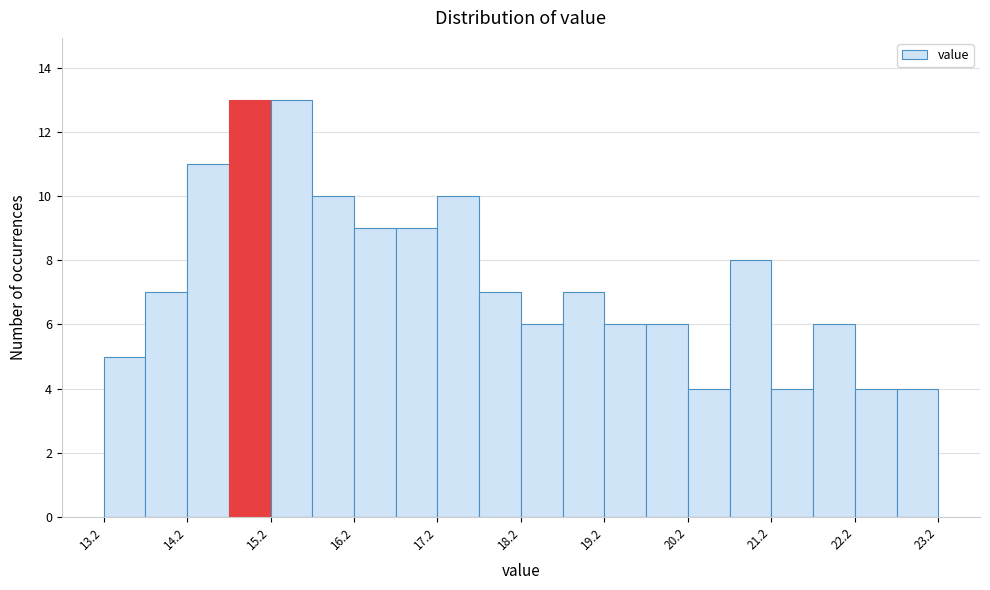

Reading left to right, transcribe this chart: for each bar, give the range it covers on the x-axis and its height. The values are not printed on the chart, so give them approximately, as read against the axis.

13.2 to 13.7: 5
13.7 to 14.2: 7
14.2 to 14.7: 11
14.7 to 15.2: 13
15.2 to 15.7: 13
15.7 to 16.2: 10
16.2 to 16.7: 9
16.7 to 17.2: 9
17.2 to 17.7: 10
17.7 to 18.2: 7
18.2 to 18.7: 6
18.7 to 19.2: 7
19.2 to 19.7: 6
19.7 to 20.2: 6
20.2 to 20.7: 4
20.7 to 21.2: 8
21.2 to 21.7: 4
21.7 to 22.2: 6
22.2 to 22.7: 4
22.7 to 23.2: 4